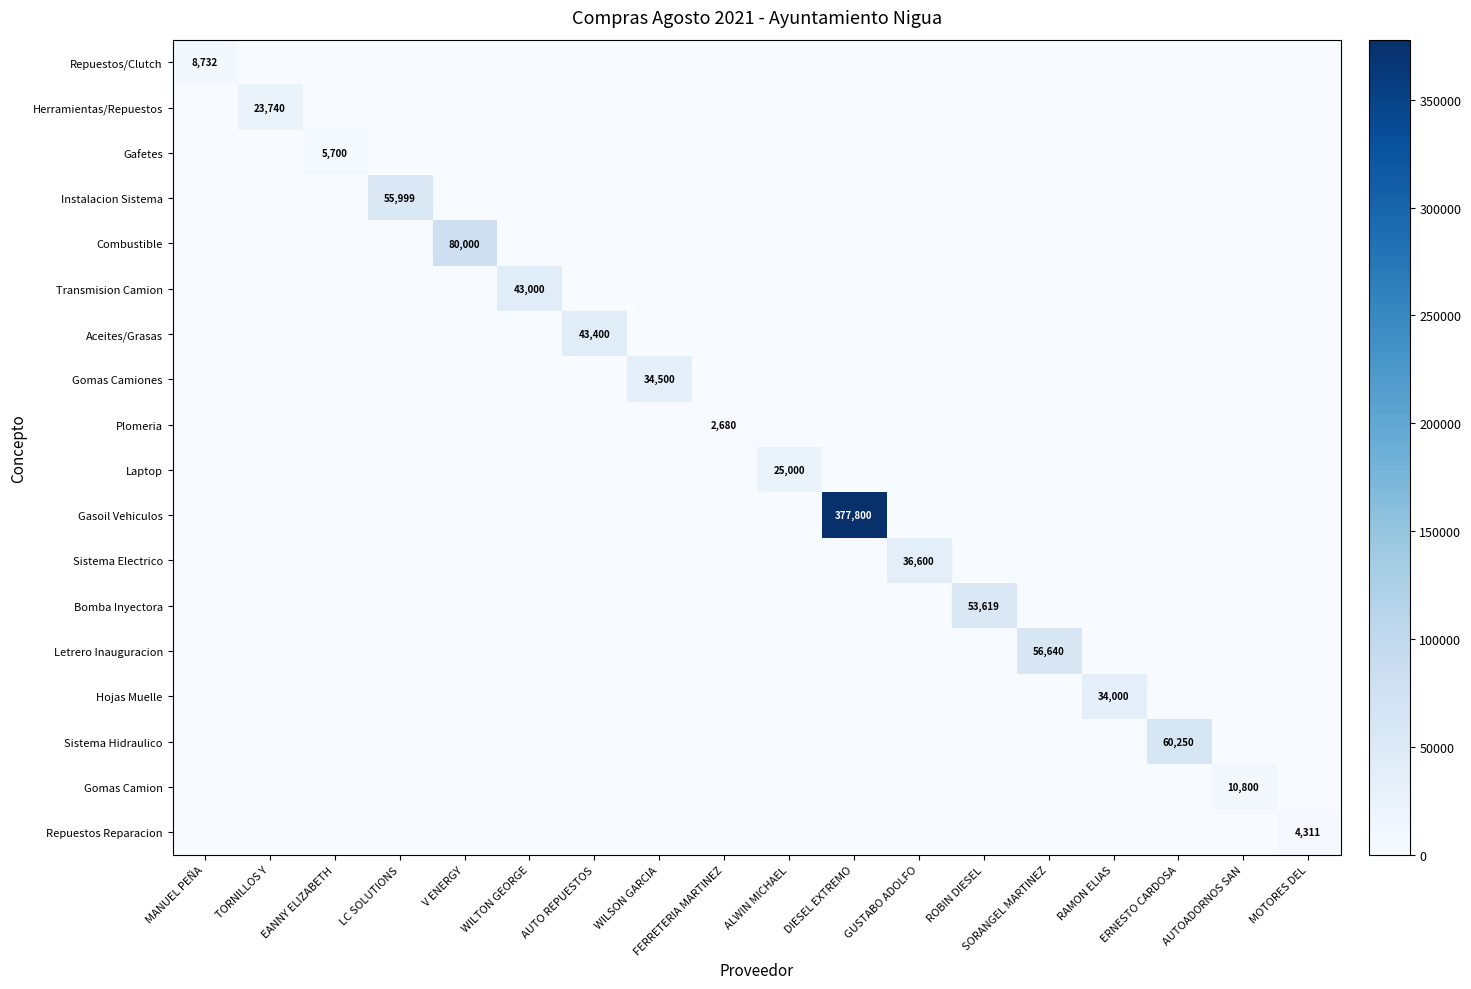

Which label corresponds to the smallest value in the chart?

TORNILLOS Y